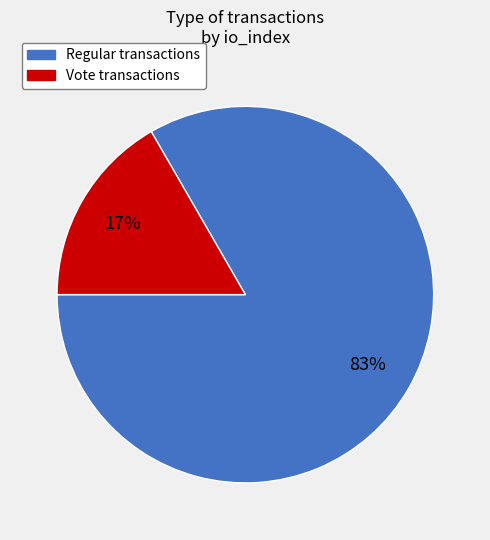

Which category has the smallest portion of the pie?

Vote